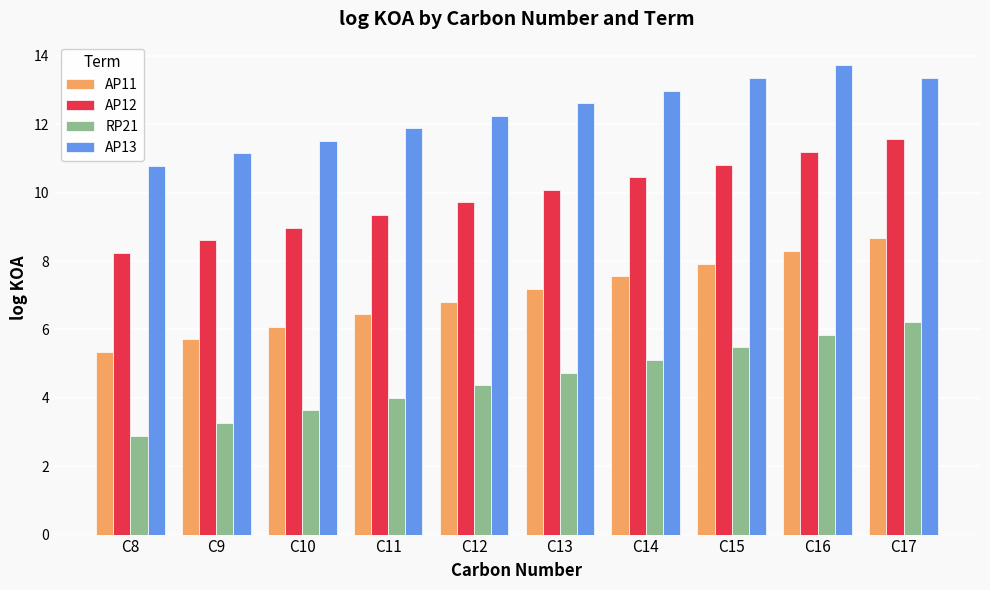

Does the chart contain stacked bars?

No